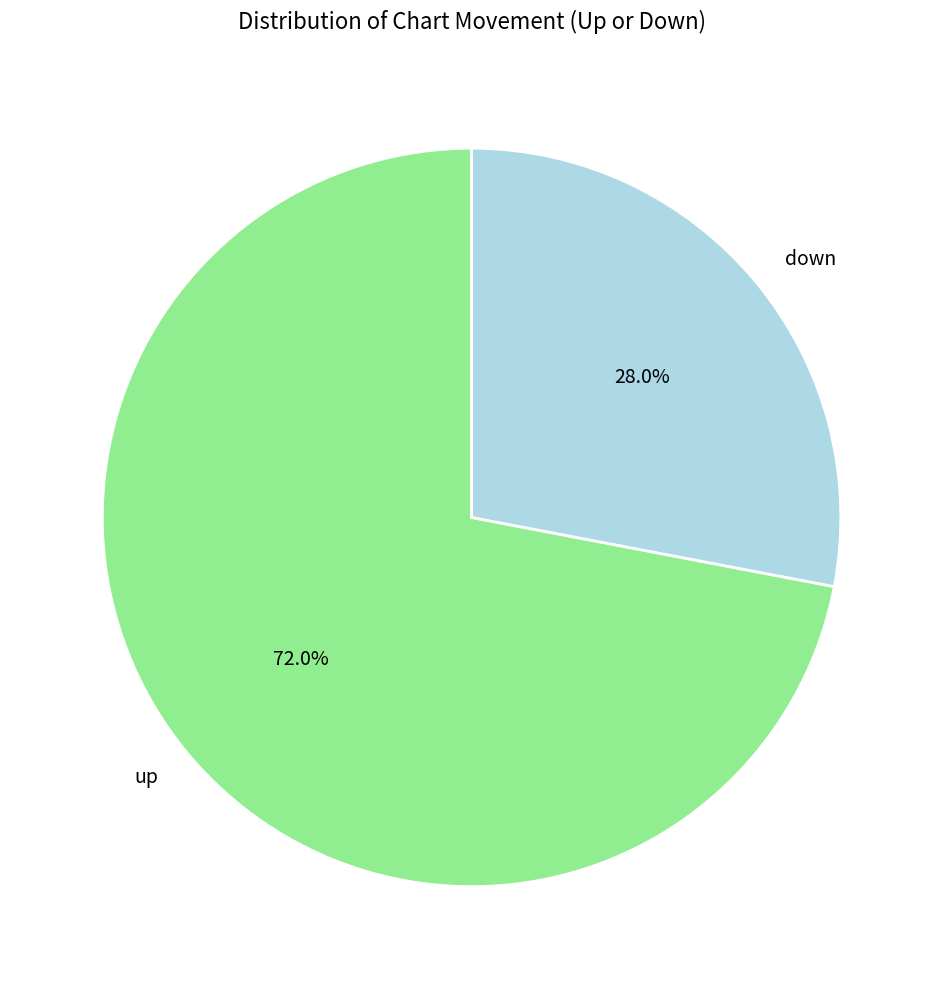

To the nearest percent, what percentage of the pie is up?

72%